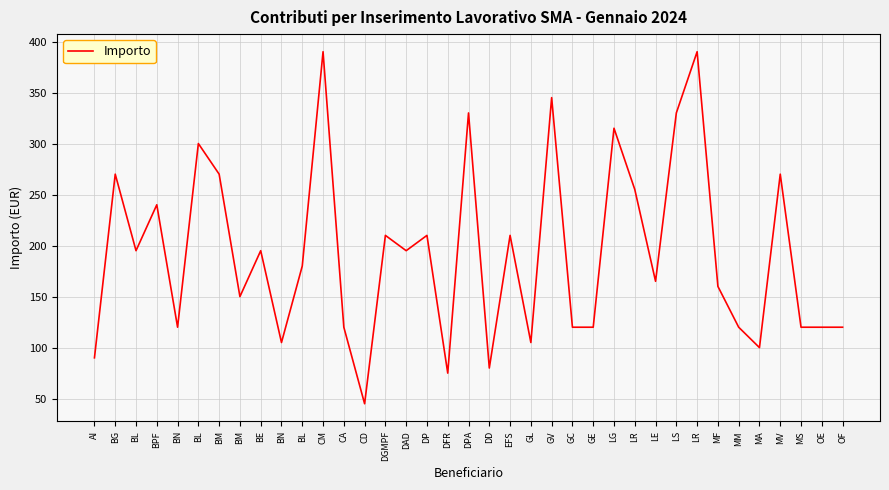

How many distinct data groups are displayed?

1